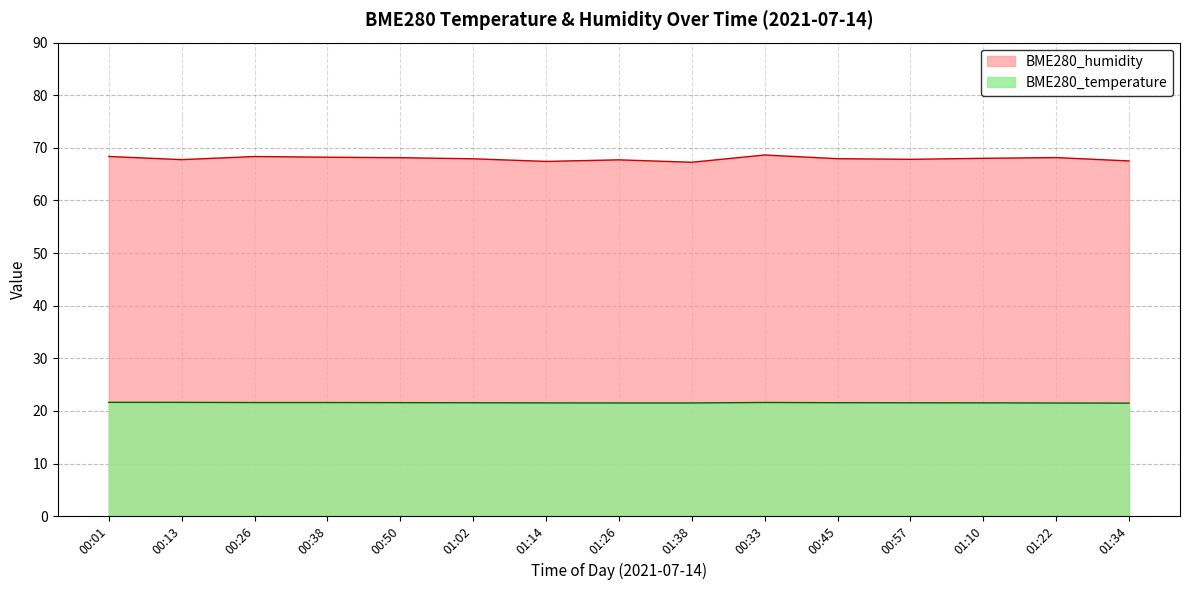

True or false: BME280_temperature and BME280_humidity intersect in this chart.

False